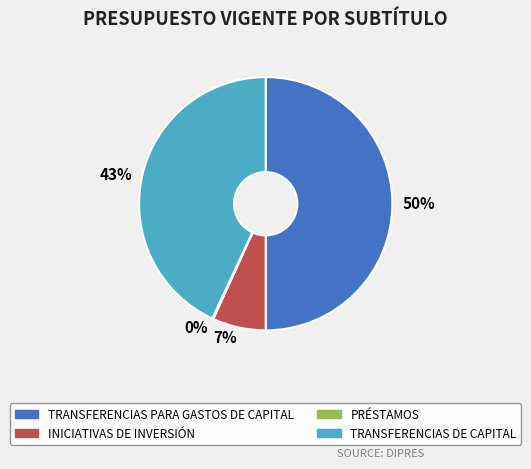

Approximately how many times larger is the value at TRANSFERENCIAS DE CAPITAL compared to TRANSFERENCIAS PARA GASTOS DE CAPITAL?

0.9